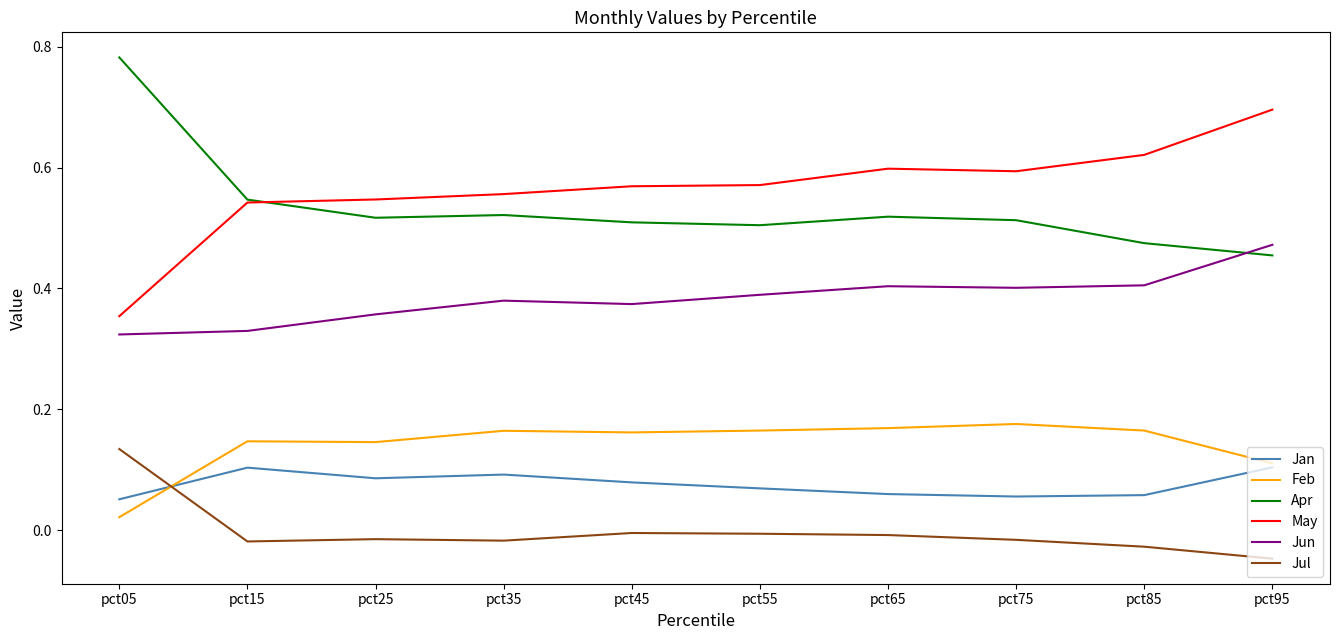

At which category is the sum across all series the highest?

pct95